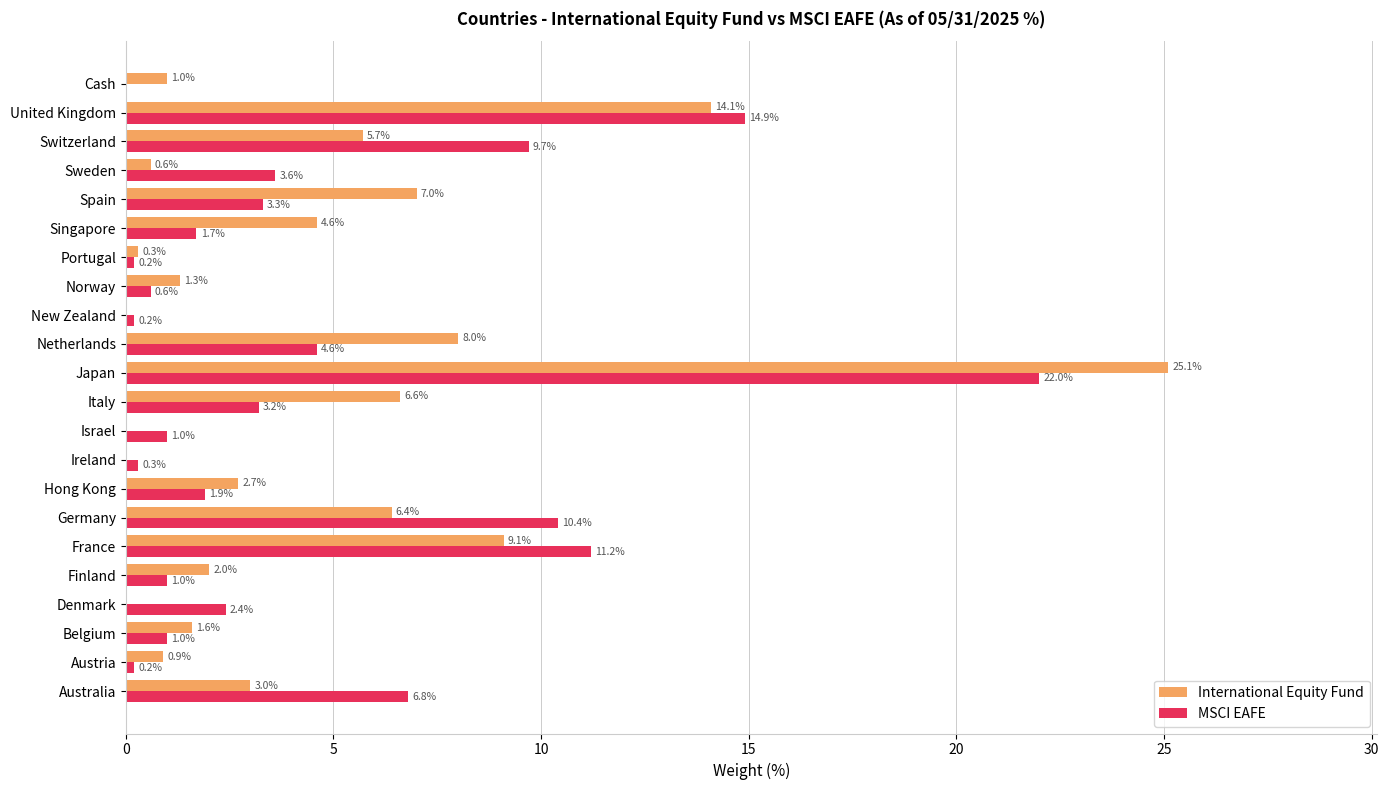

What is the highest value of the International Equity Fund series?

25.1